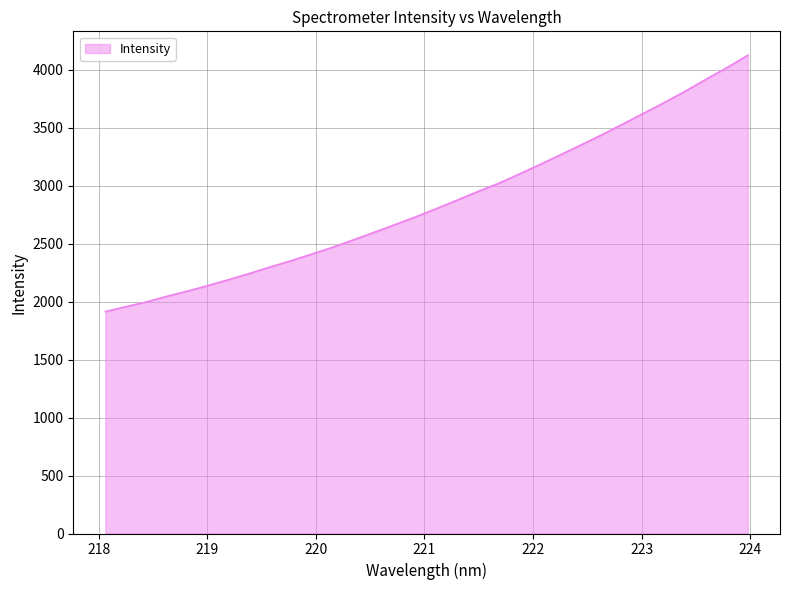

What is the difference between the maximum and second lowest values?

2168.8